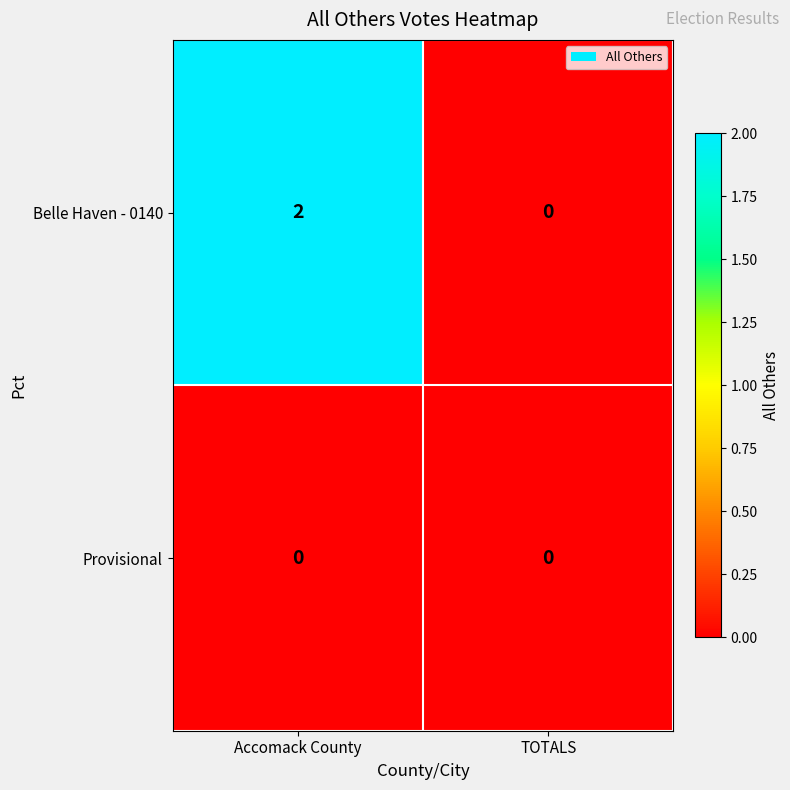

List the series in order of their overall mean, highest first.

Belle Haven - 0140, Provisional